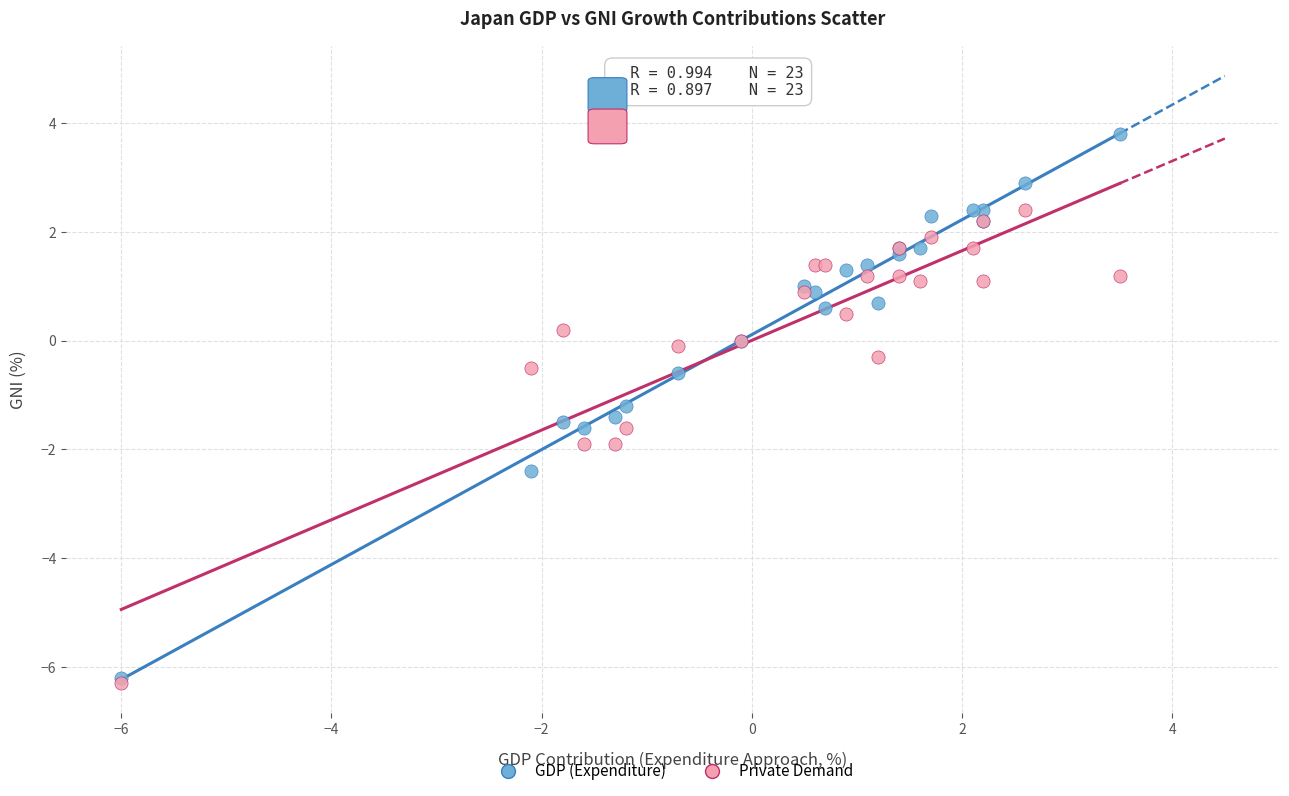

Which series contains the highest Y value?

GDP (Expenditure)